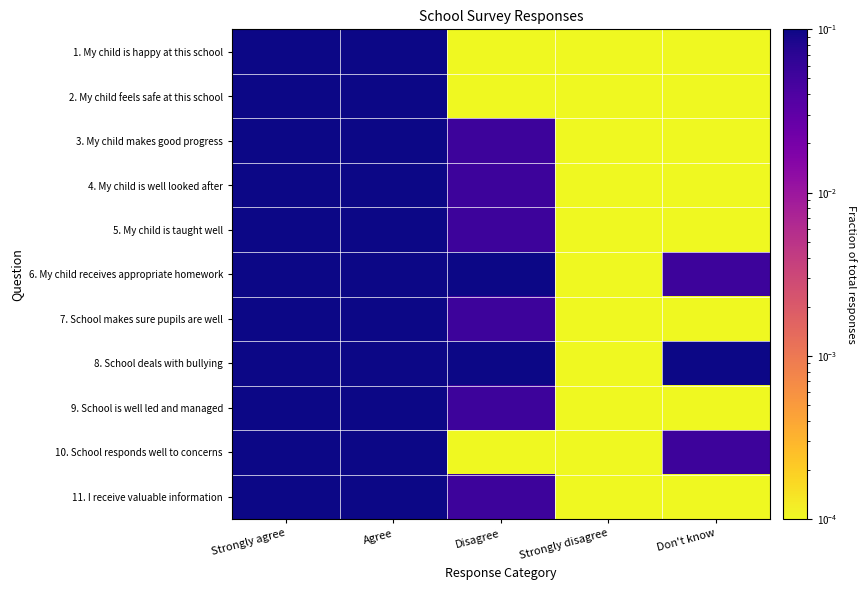

Reading left to right, transcribe all the data shown in this chart.

1. My child is happy at this school: Strongly agree=0.9	Agree=0.1	Disagree=0.0	Strongly disagree=0.0	Don't know=0.0
2. My child feels safe at this school: Strongly agree=0.9	Agree=0.1	Disagree=0.0	Strongly disagree=0.0	Don't know=0.0
3. My child makes good progress: Strongly agree=0.7	Agree=0.2	Disagree=0.1	Strongly disagree=0.0	Don't know=0.0
4. My child is well looked after: Strongly agree=0.8	Agree=0.1	Disagree=0.1	Strongly disagree=0.0	Don't know=0.0
5. My child is taught well: Strongly agree=0.8	Agree=0.2	Disagree=0.1	Strongly disagree=0.0	Don't know=0.0
6. My child receives appropriate homework: Strongly agree=0.4	Agree=0.3	Disagree=0.2	Strongly disagree=0.0	Don't know=0.1
7. School makes sure pupils are well: Strongly agree=0.7	Agree=0.3	Disagree=0.1	Strongly disagree=0.0	Don't know=0.0
8. School deals with bullying: Strongly agree=0.6	Agree=0.2	Disagree=0.1	Strongly disagree=0.0	Don't know=0.1
9. School is well led and managed: Strongly agree=0.7	Agree=0.2	Disagree=0.1	Strongly disagree=0.0	Don't know=0.0
10. School responds well to concerns: Strongly agree=0.8	Agree=0.2	Disagree=0.0	Strongly disagree=0.0	Don't know=0.1
11. I receive valuable information: Strongly agree=0.7	Agree=0.3	Disagree=0.1	Strongly disagree=0.0	Don't know=0.0